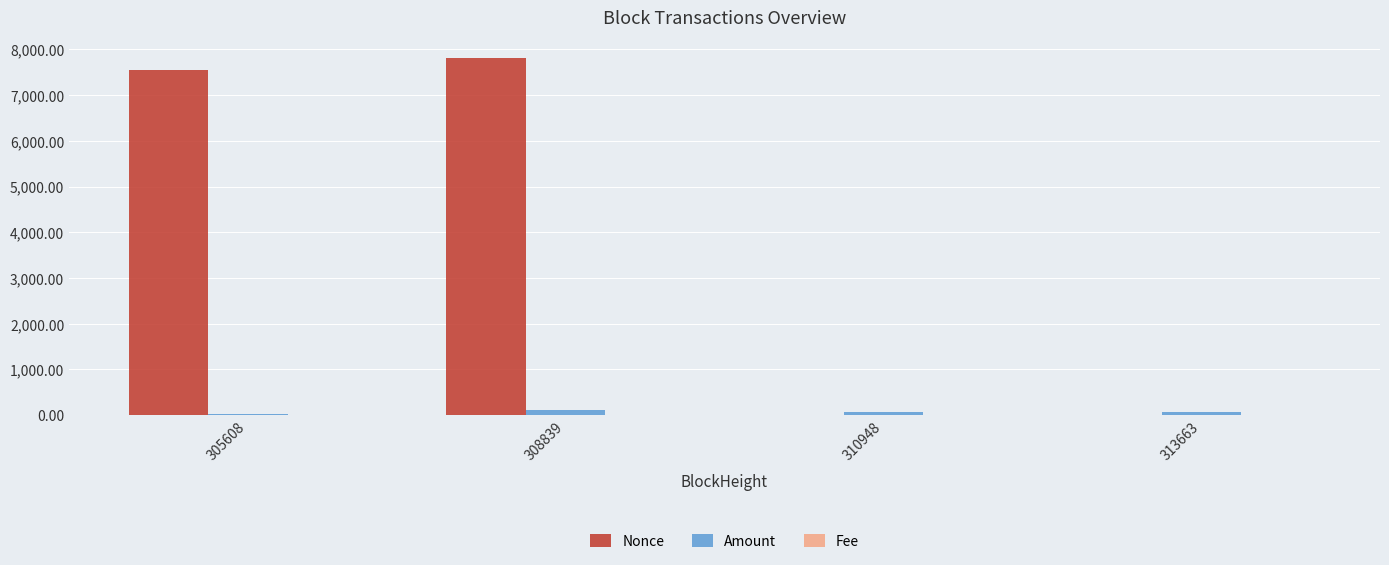

How many distinct data groups are displayed?

3